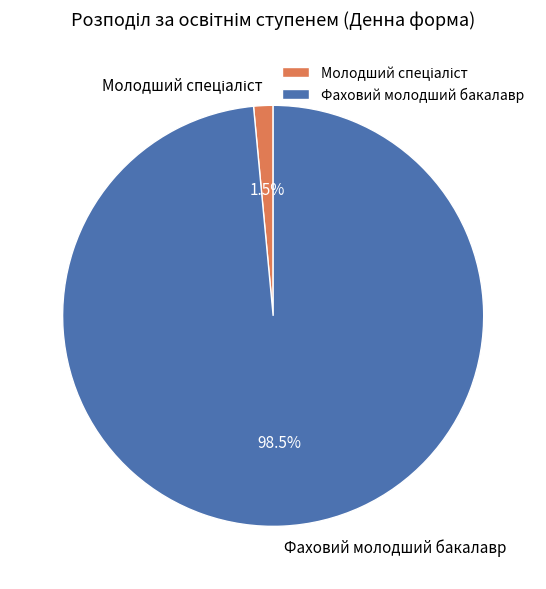

Is it true that Фаховий молодший бакалавр is 89% of the pie?

False